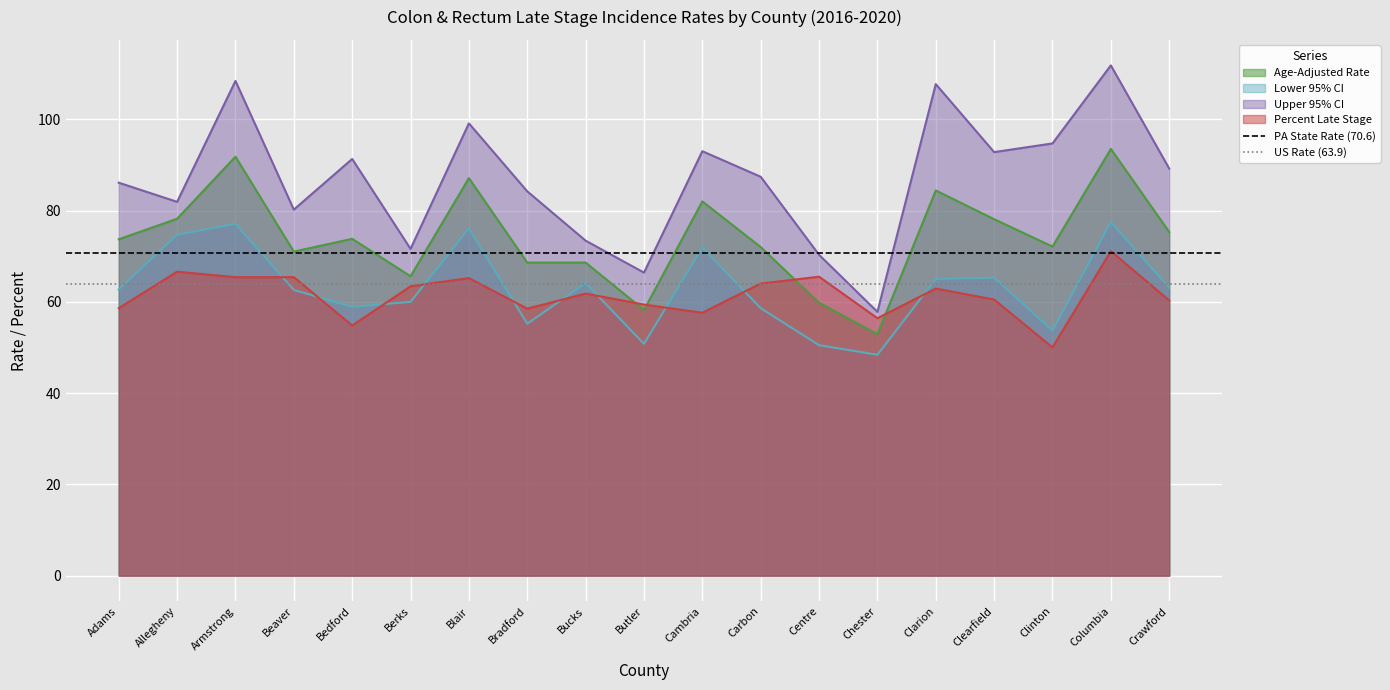

Is the value of US Rate (63.9) at Adams greater than the value of PA State Rate (70.6) at Allegheny?

No